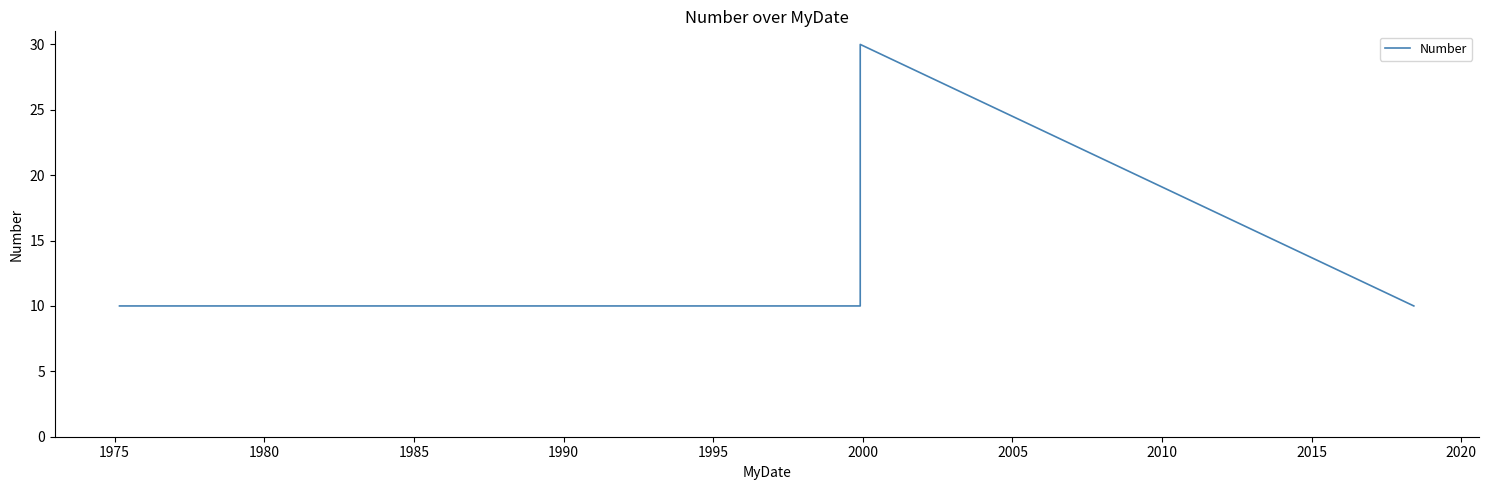

True or false: the data shows 39 at 1980.

False